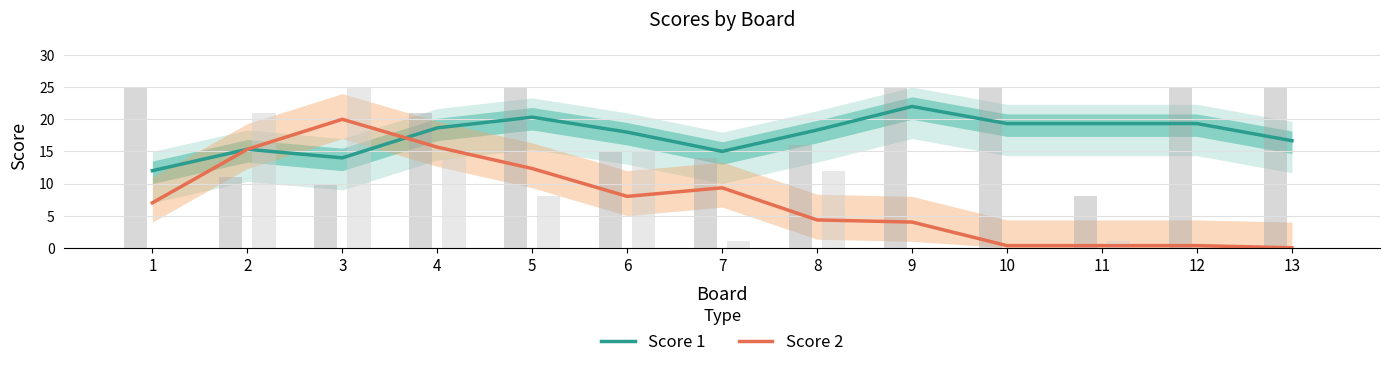

Is it true that Score 2 equals 3.7 at 2?

False